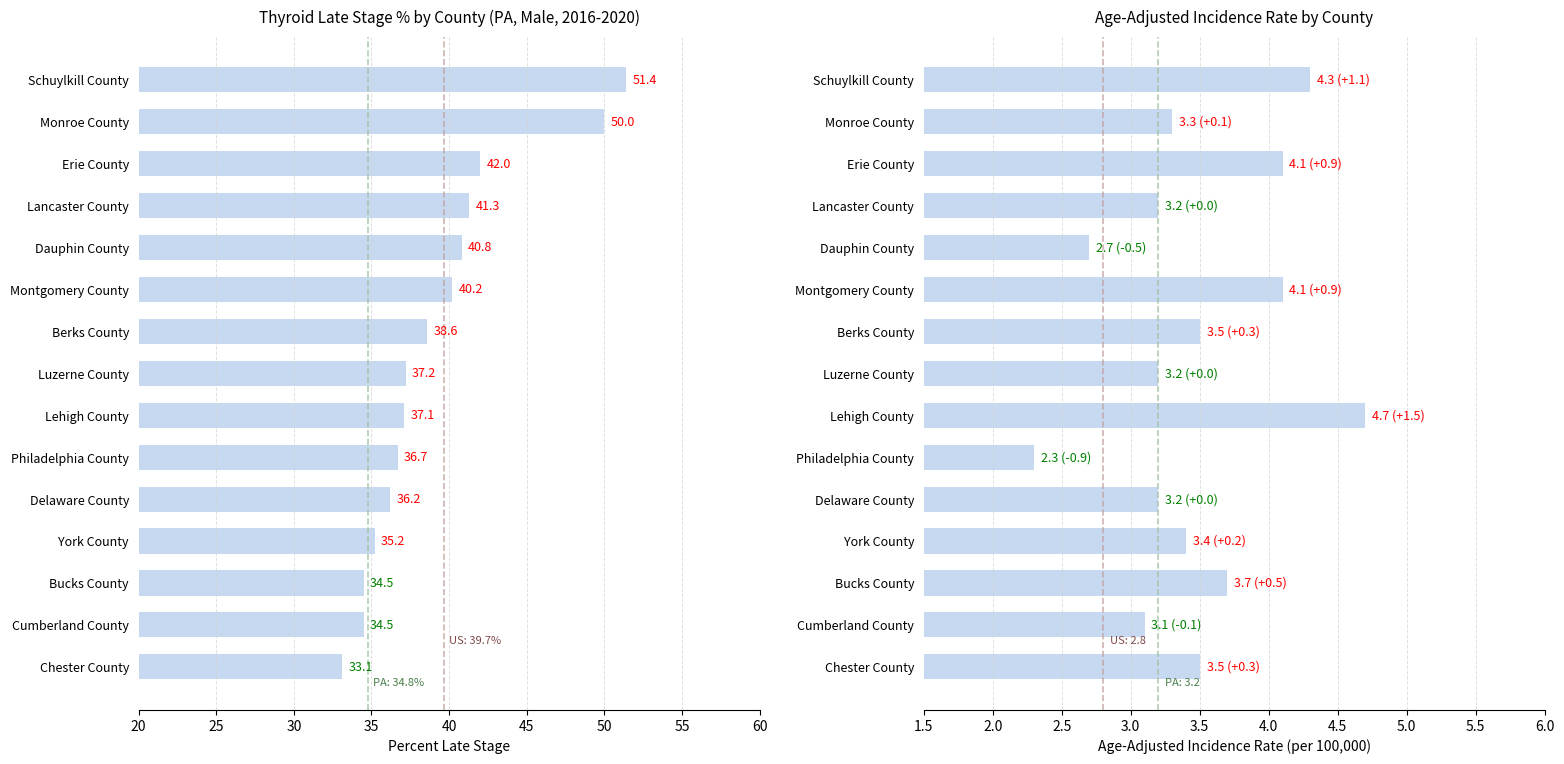

Is it true that Age-Adjusted Incidence Rate equals 1.1 at Erie County?

False